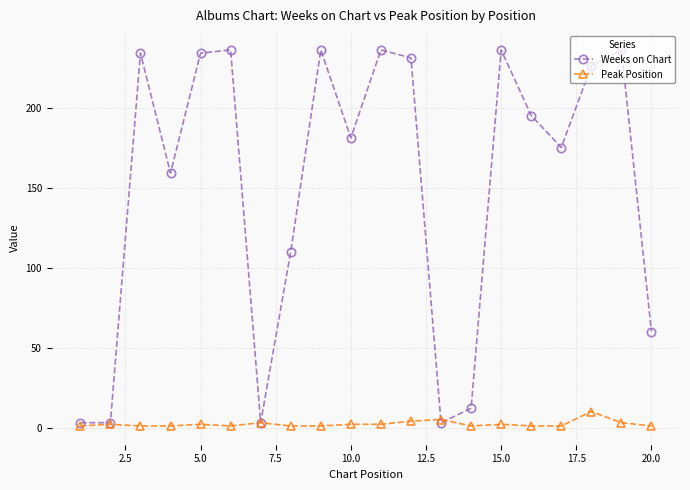

At how many categories does at least one series exceed 214?

9